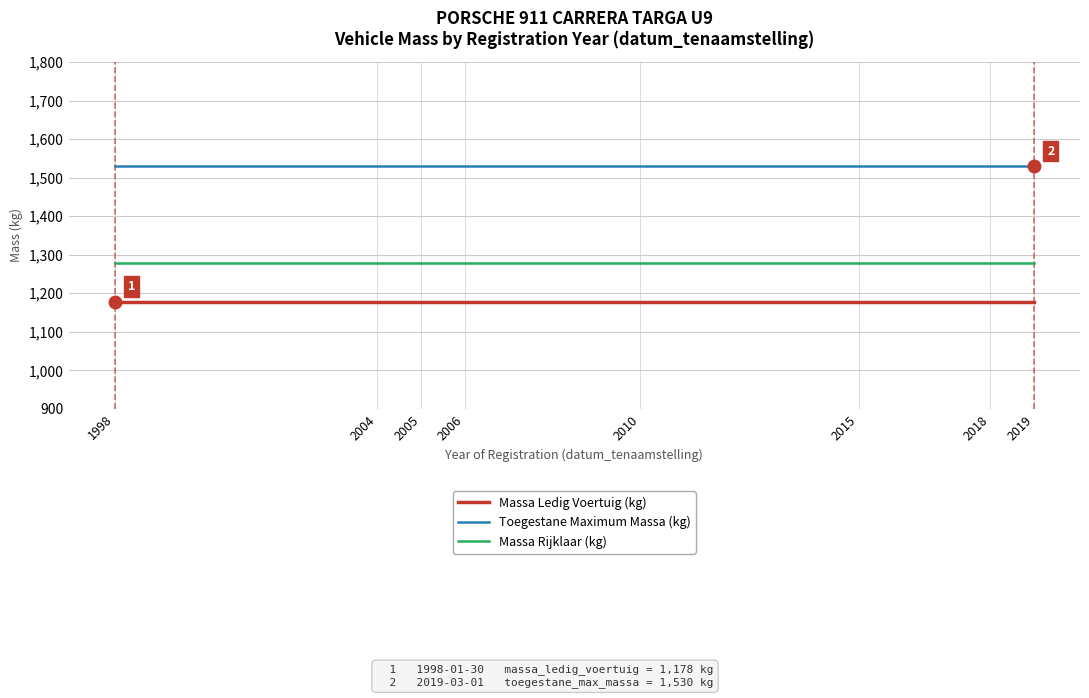

True or false: Massa Ledig Voertuig (kg) and Toegestane Maximum Massa (kg) intersect in this chart.

False